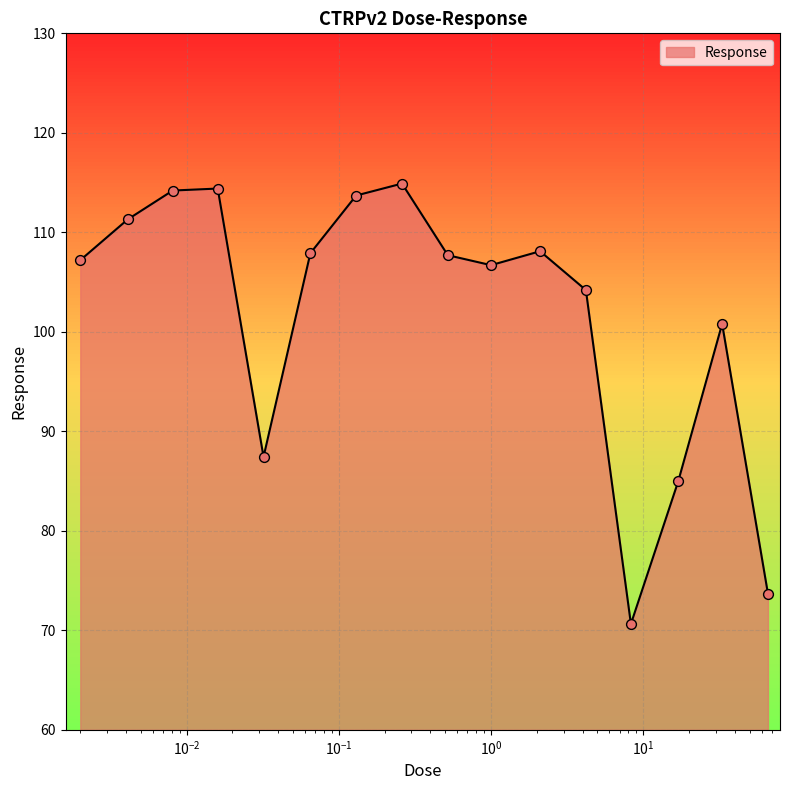

What is the minimum value shown in the chart?

70.6